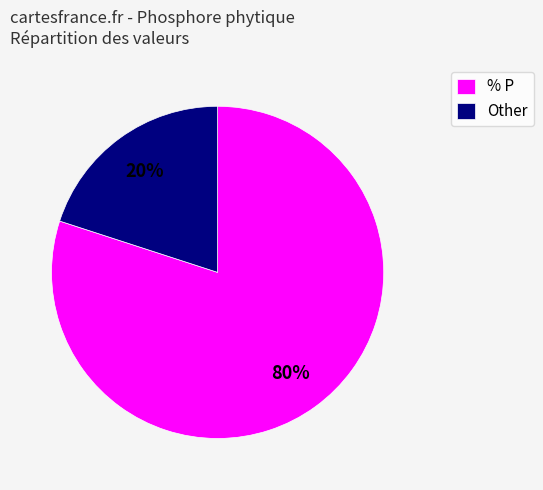

Is there any slice that represents more than half of the pie?

Yes